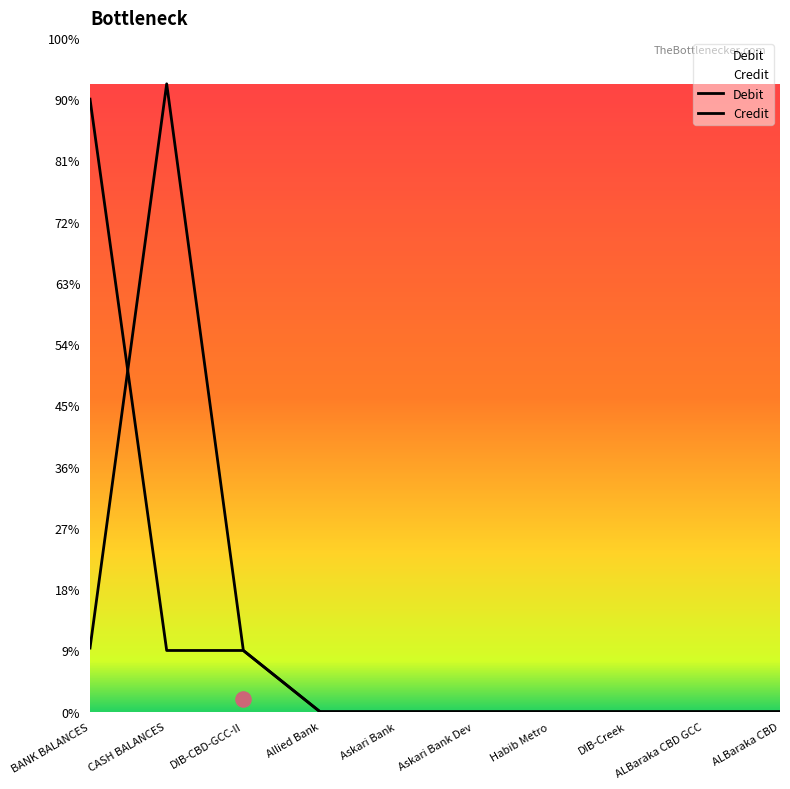

At which category is the sum across all series the highest?

CASH BALANCES